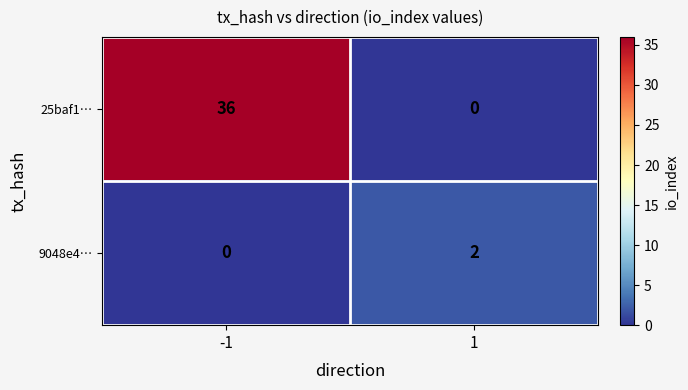

Which series has the widest spread of values?

25baf1…